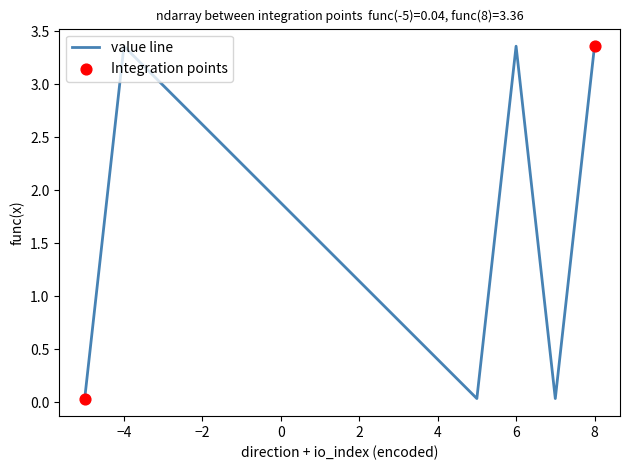

Does the chart have visible grid lines?

No